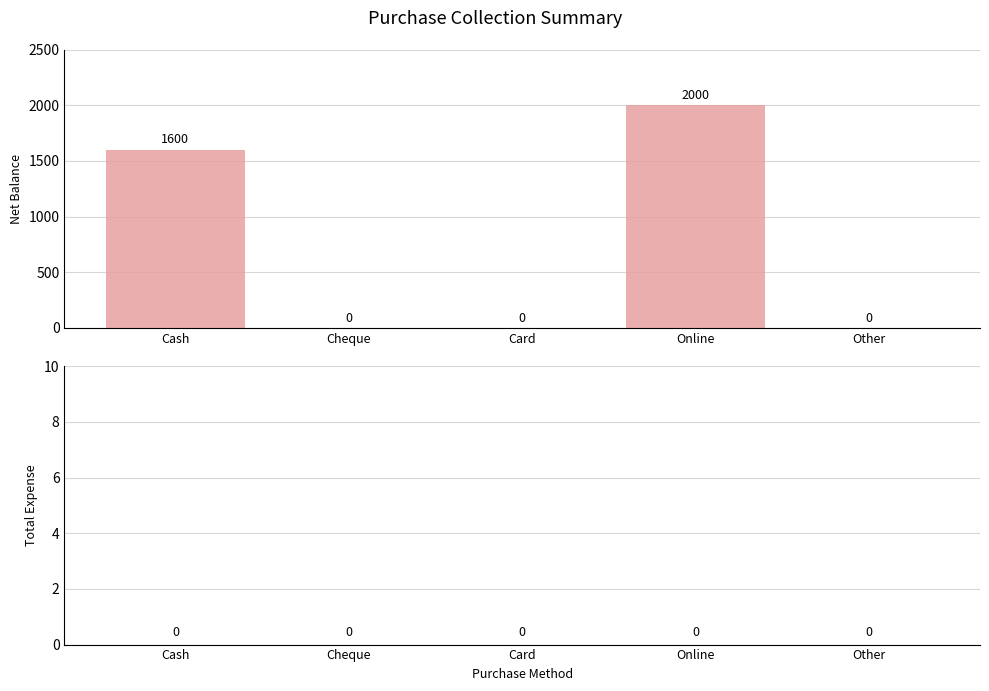

Between Online and Cash, which is larger?

Online